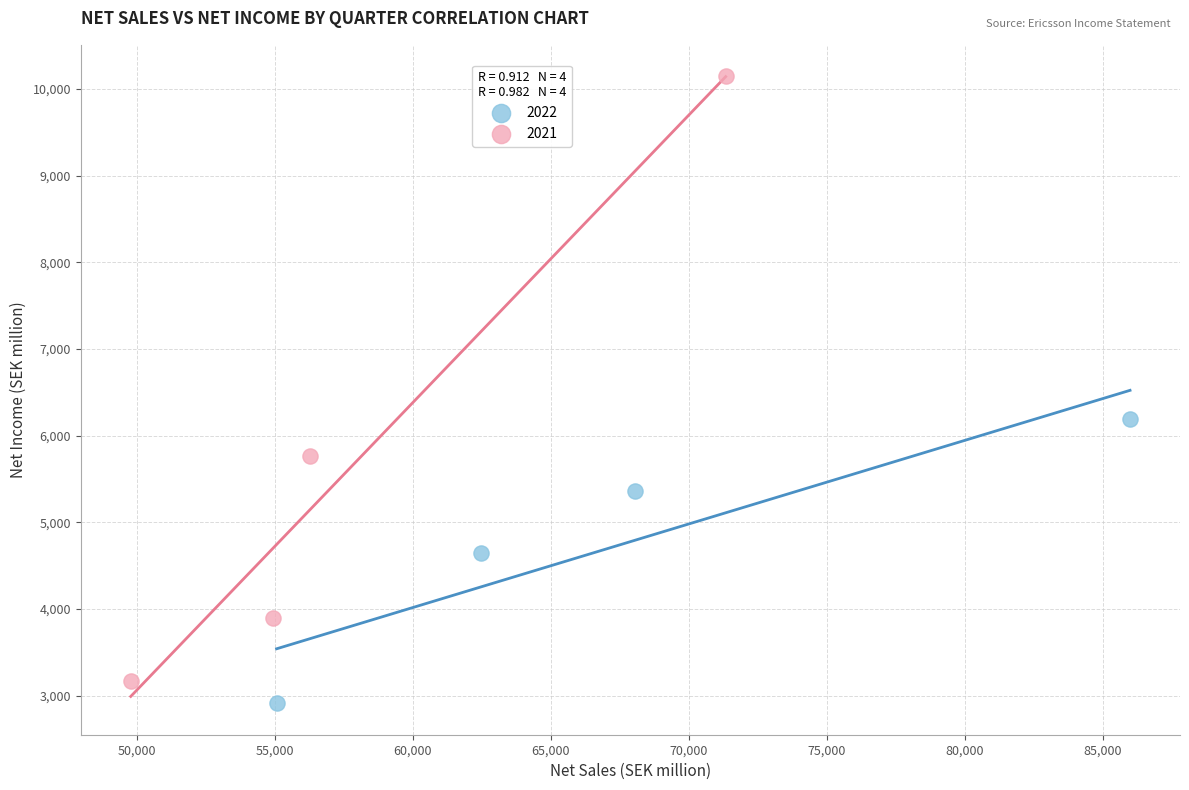

What are all the series names shown in the legend?

2022, 2021